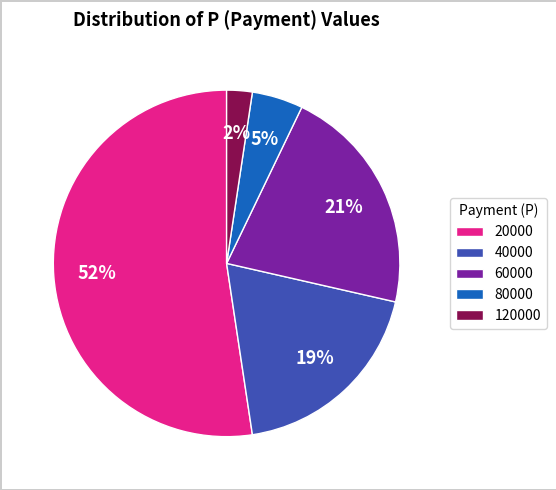

To the nearest percent, what is the average slice percentage?

20%